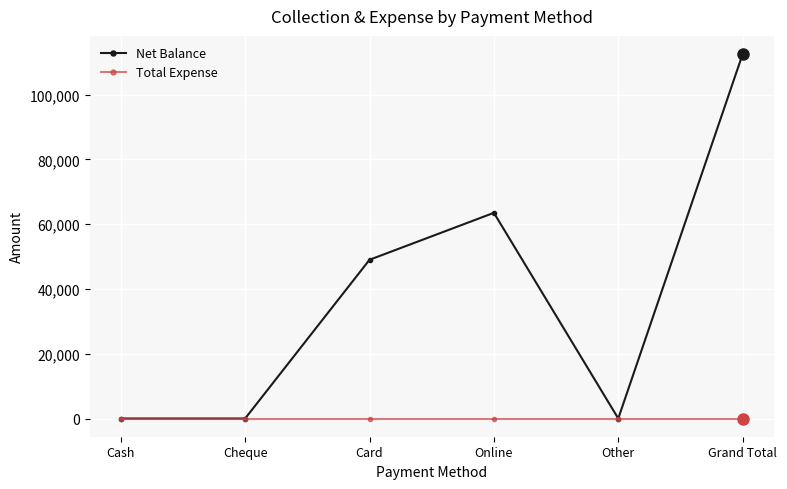

How many series are shown in this chart?

2